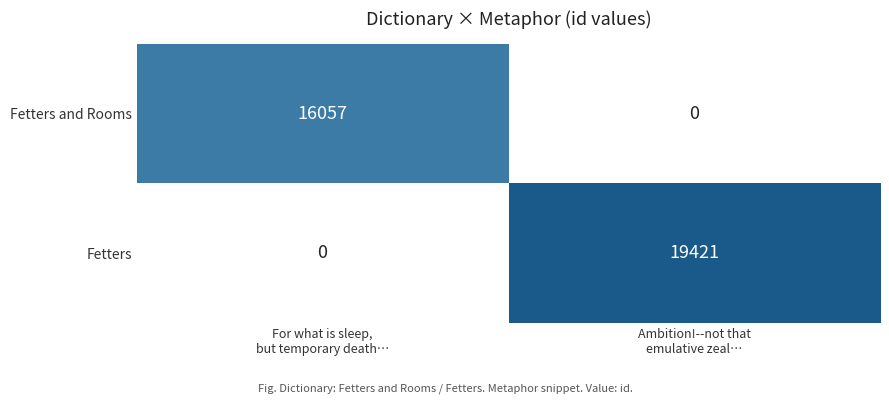

What is the maximum value for Fetters and Rooms?

16057